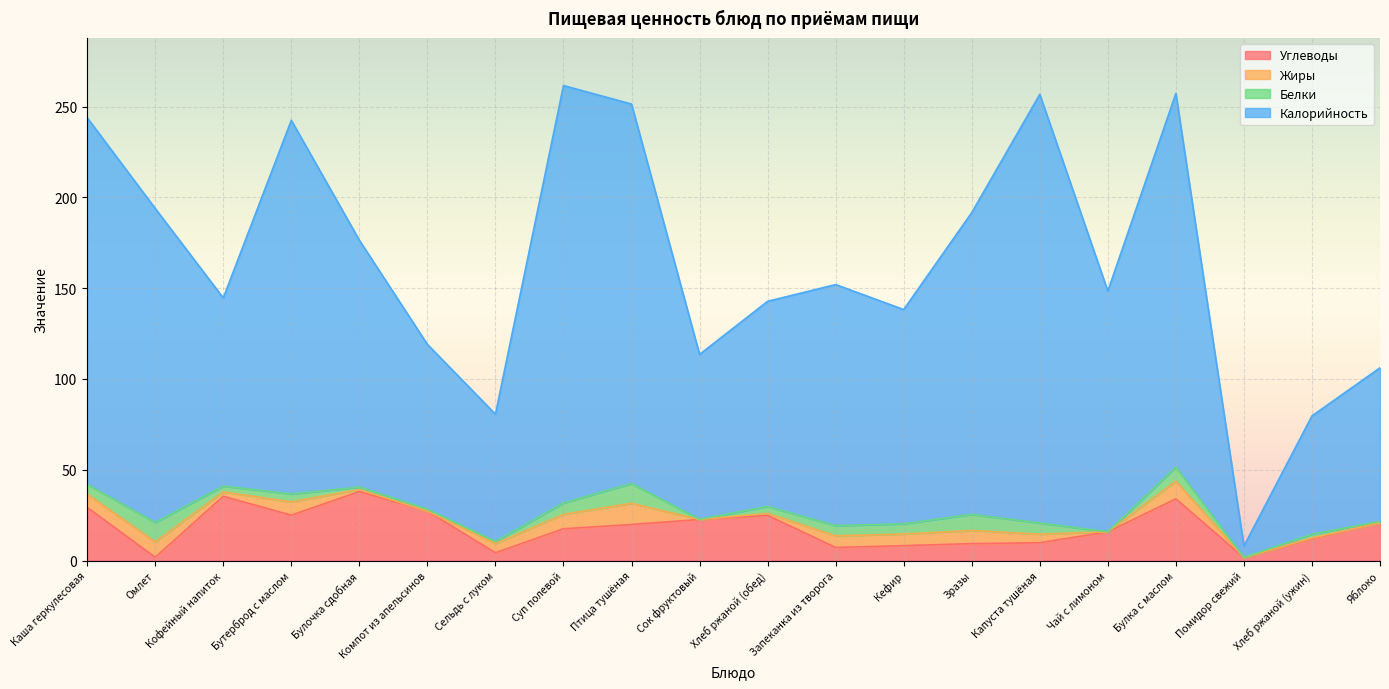

What is the total value across all series at Помидор свежий?

8.0